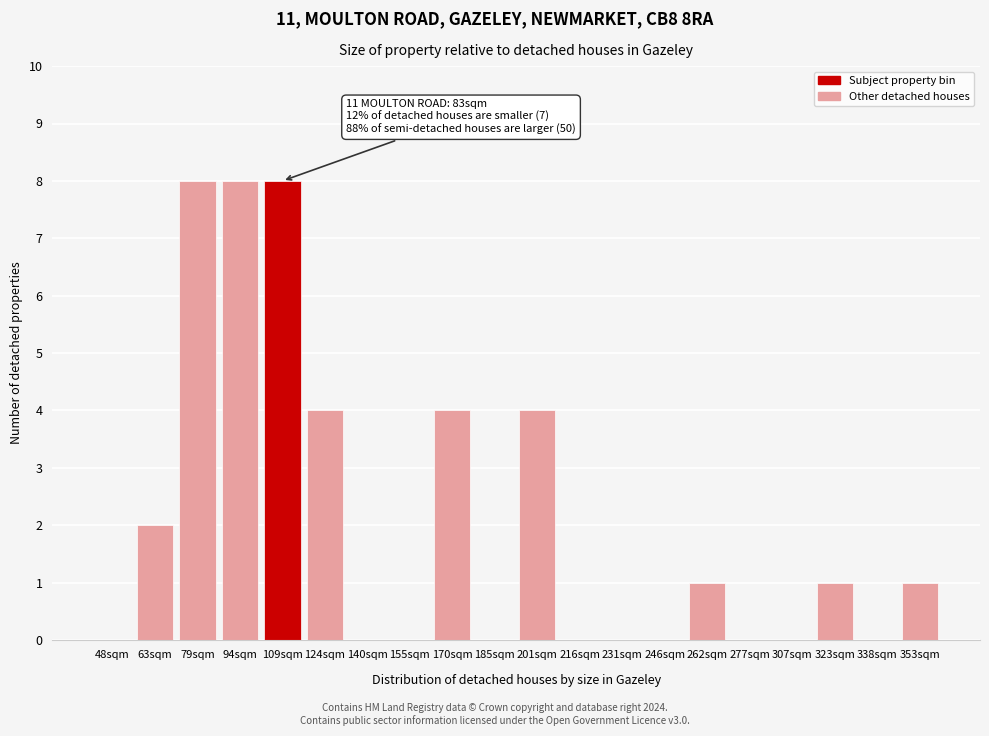

Reading right to left, extract all data points from this chart.

353sqm=1	338sqm=0	323sqm=1	307sqm=0	277sqm=0	262sqm=1	246sqm=0	231sqm=0	216sqm=0	201sqm=4	185sqm=0	170sqm=4	155sqm=0	140sqm=0	124sqm=4	109sqm=8	94sqm=8	79sqm=8	63sqm=2	48sqm=0